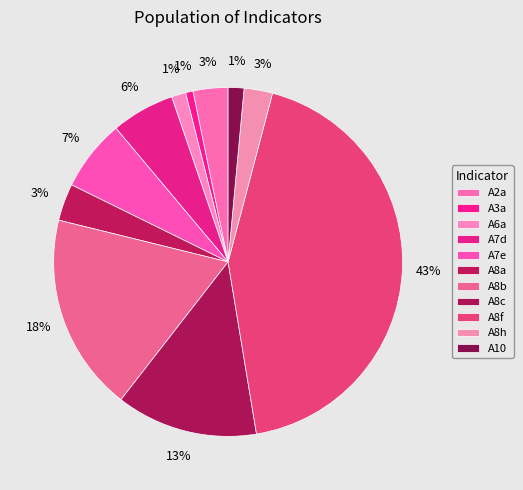

How many segments does this pie chart have?

11